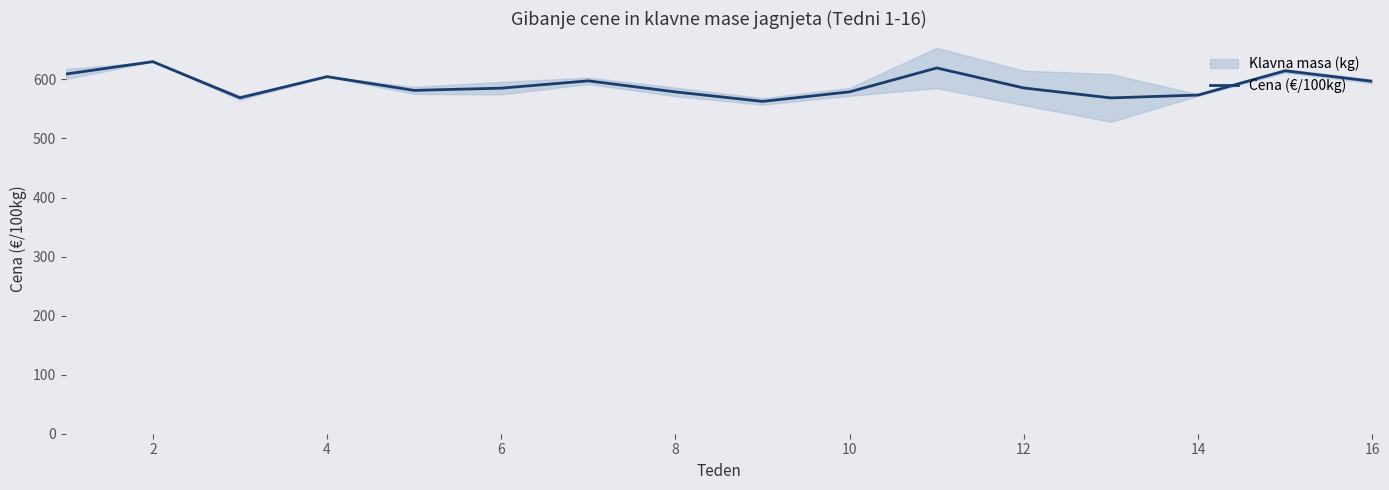

What is the greatest value displayed?

630.0